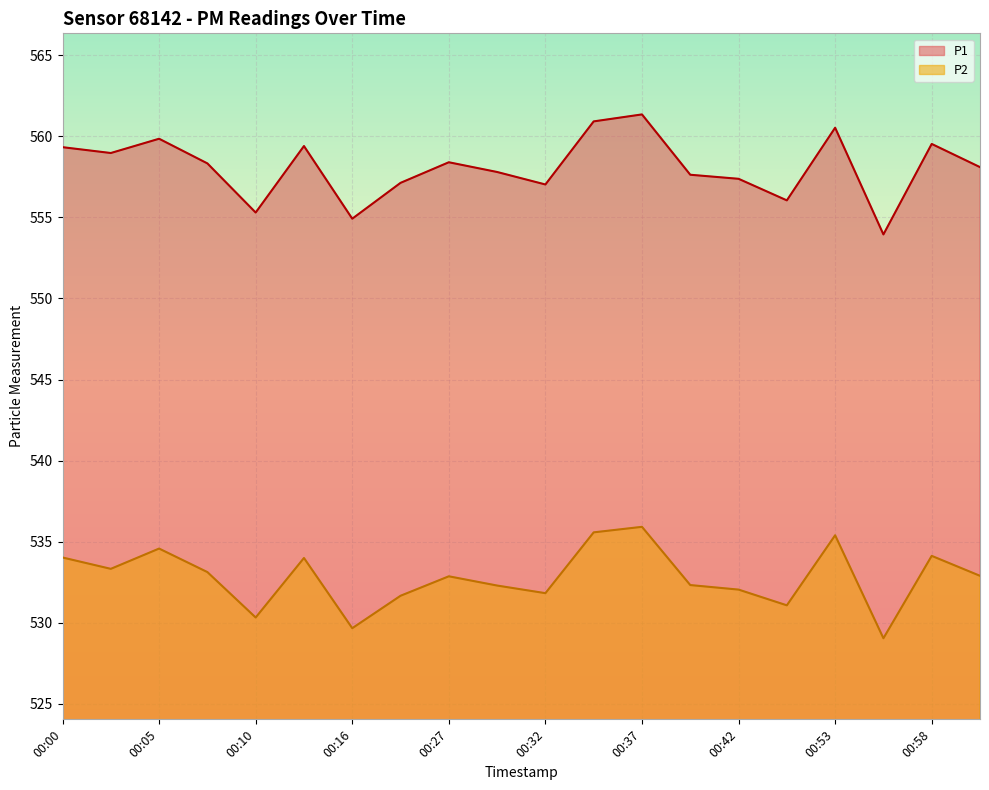

The P1 series shows 559.9 at 00:05. True or false?

True